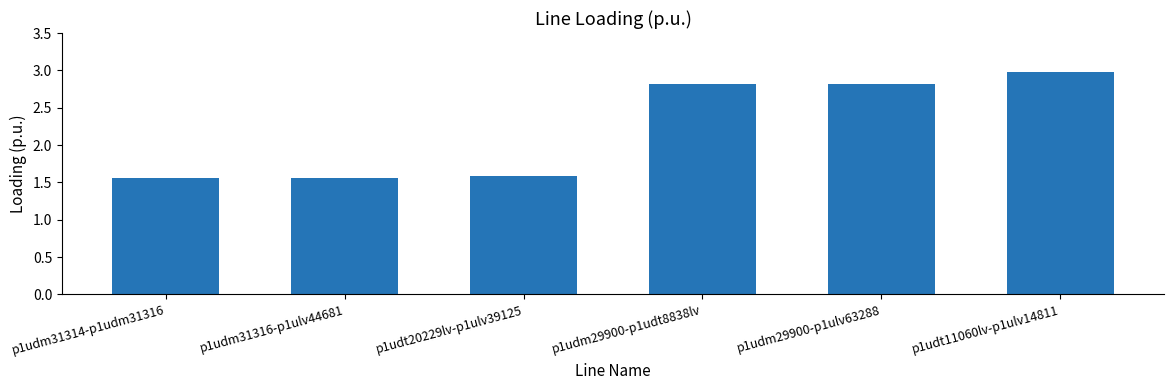

What is the difference between the values at p1udm29900-p1ulv63288 and p1udm31316-p1ulv44681?

1.3